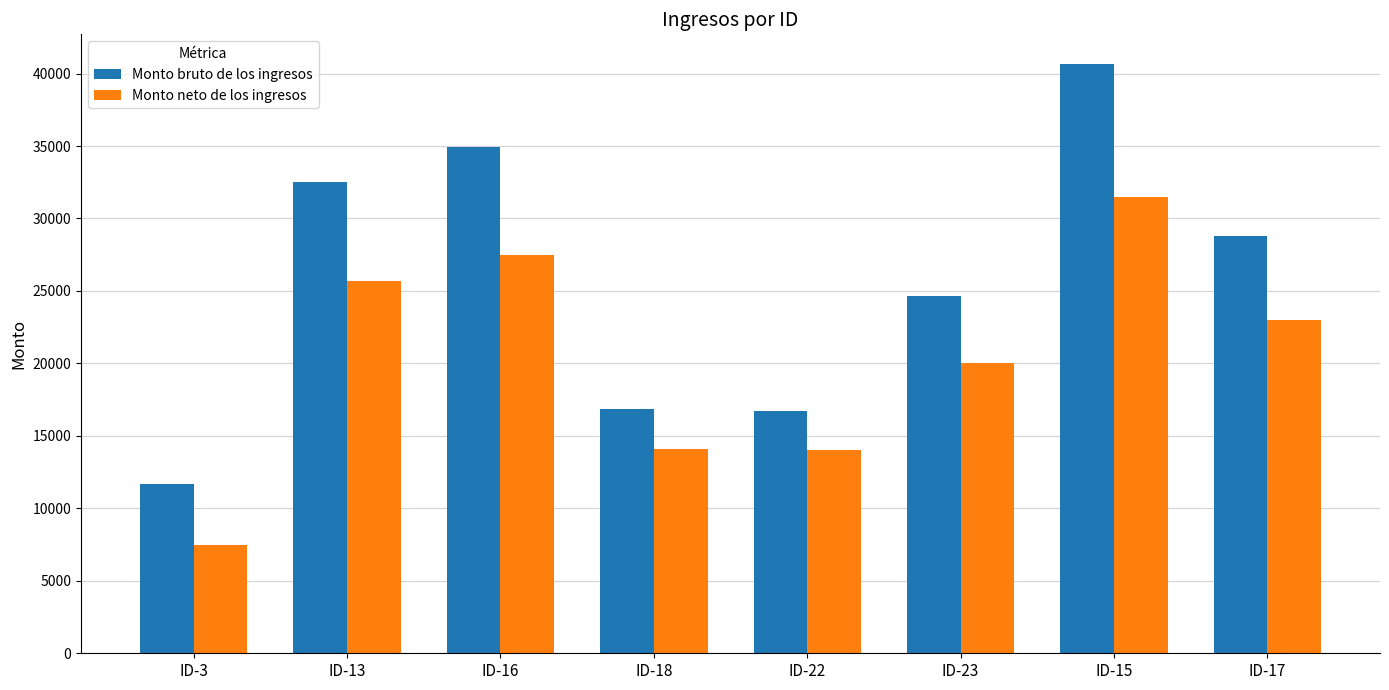

What is the spread (max minus min) of values at ID-15?

9172.5